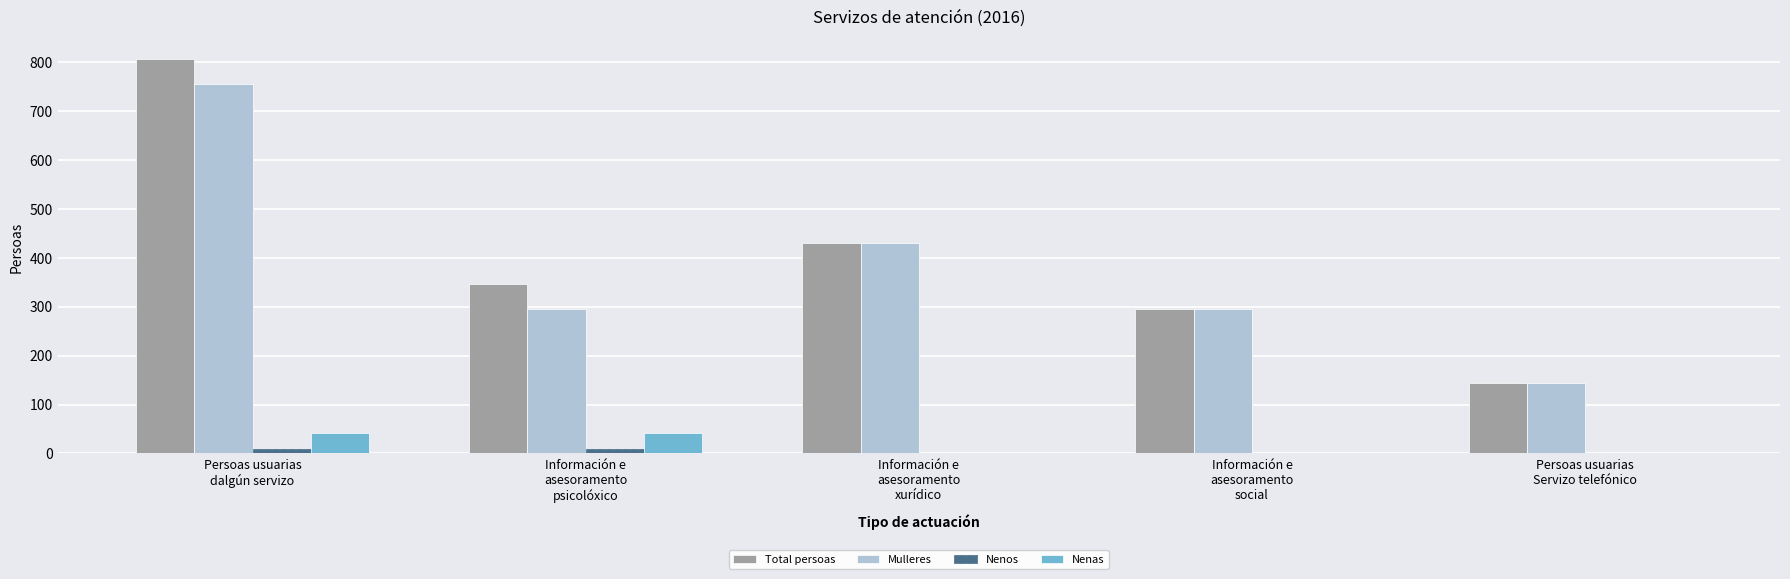

Are the bars horizontal?

No